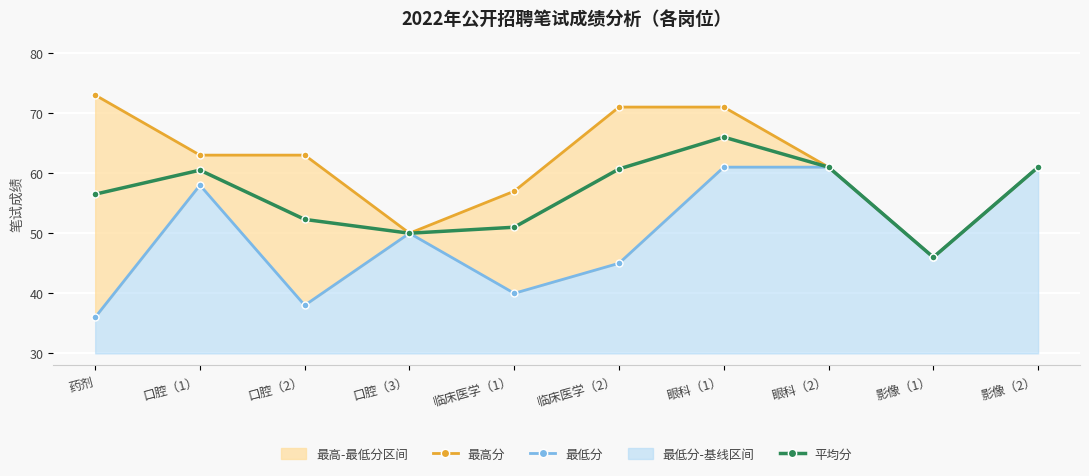

Reading left to right, what are all the values shown in this chart?

最高分: 73.0	63.0	63.0	50.0	57.0	71.0	71.0	61.0	46.0	61.0
最低分: 36.0	58.0	38.0	50.0	40.0	45.0	61.0	61.0	46.0	61.0
平均分: 56.5	60.5	52.3	50.0	51.0	60.7	66.0	61.0	46.0	61.0